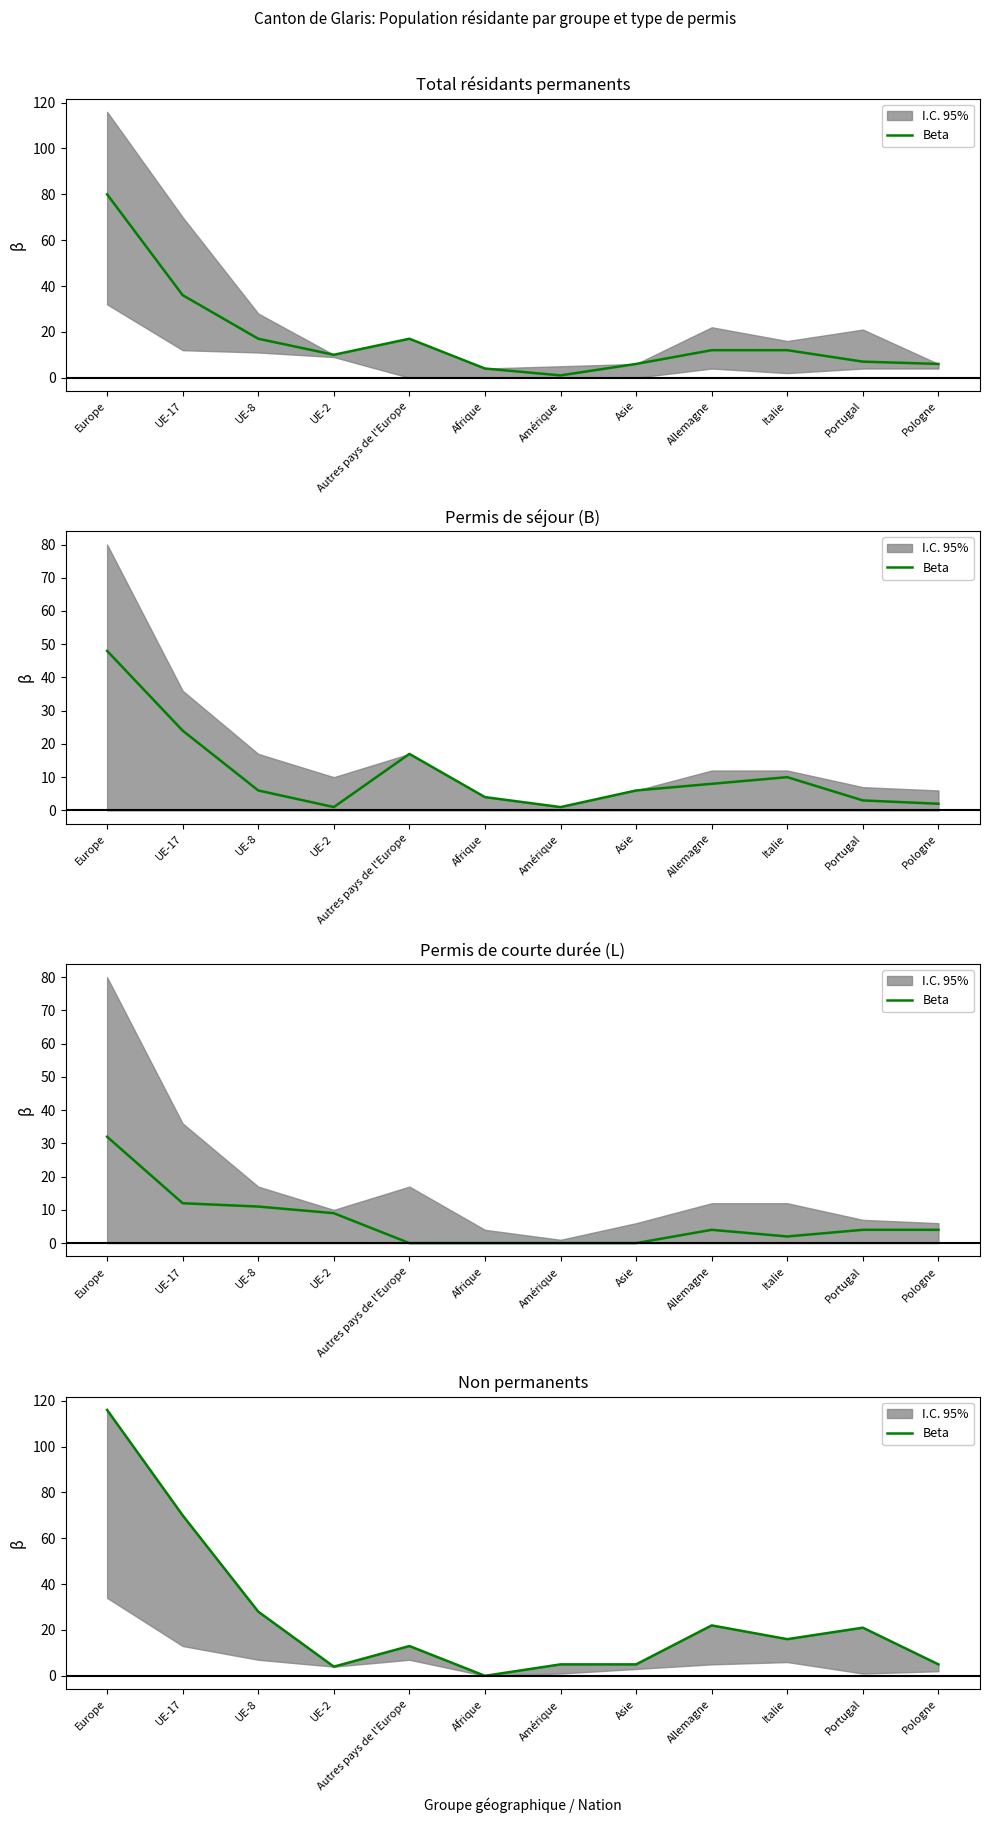

Between Autres pays de l'Europe and Afrique, which is larger?

Autres pays de l'Europe